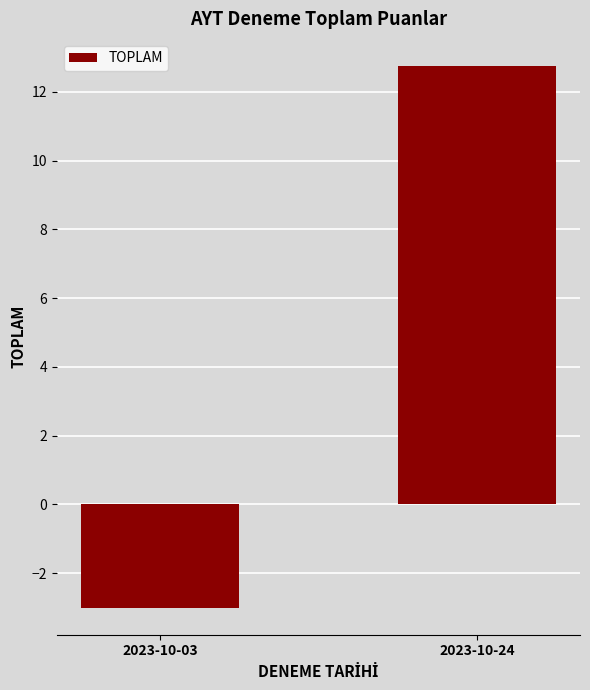

What is the value of the 2nd bar from the left?

12.8